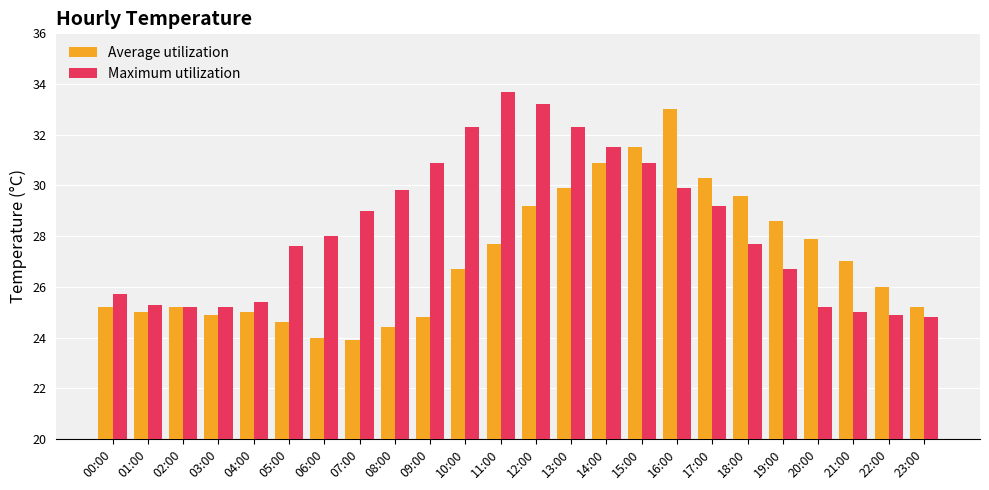

Which series has the largest total across all categories?

Maximum utilization